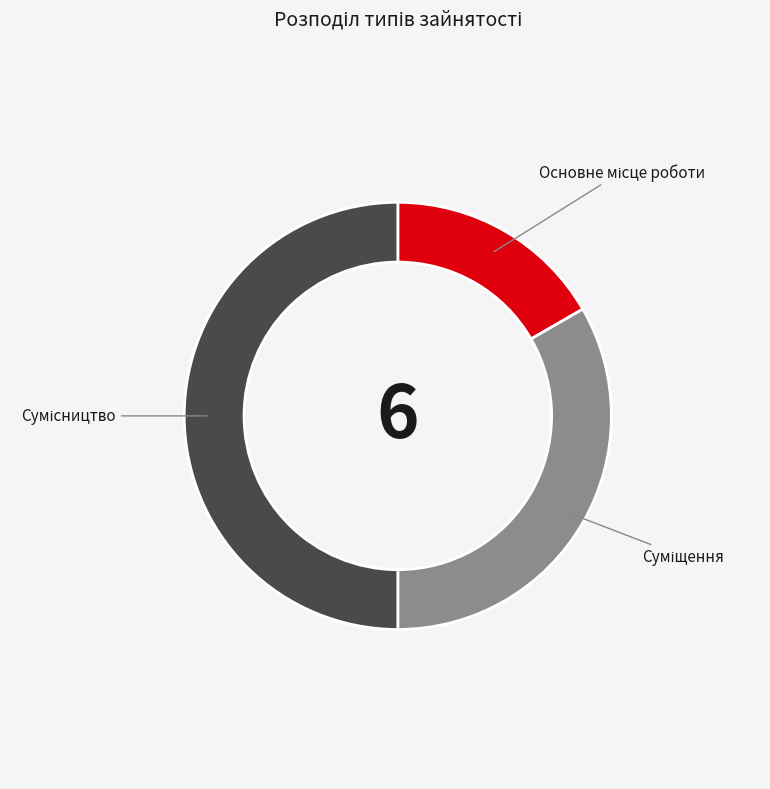

What is the change in value from Основне місце роботи to Сумісництво?

+2